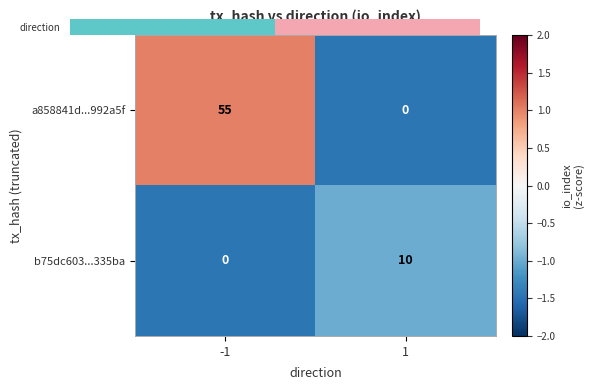

What is the difference between the maximum and minimum values in the b75dc603...335ba series?

10